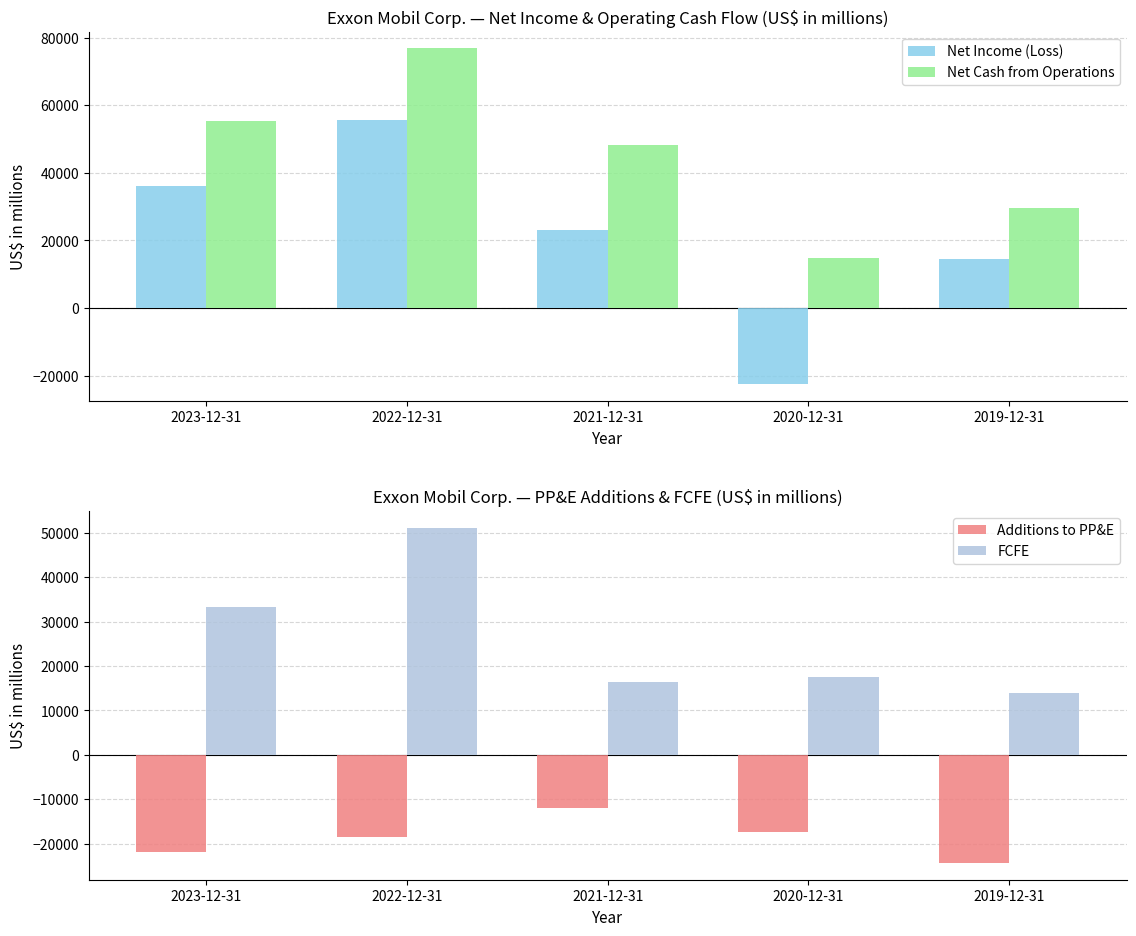

What is the label of the 3rd bar from the right?

2021-12-31